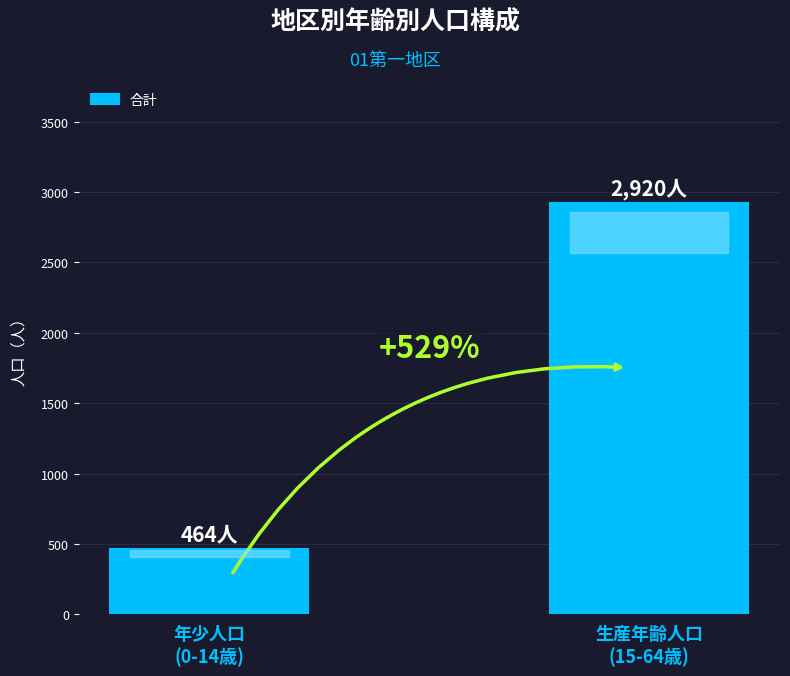

How many bars are there in total?

2